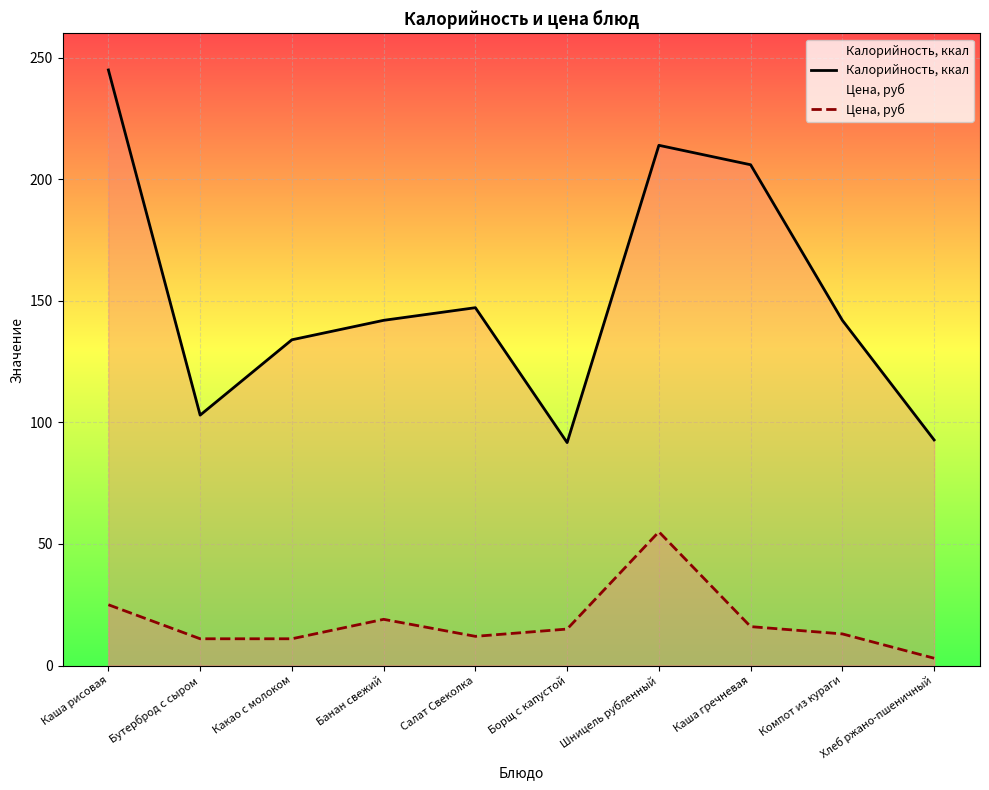

Rank the series at Какао с молоком from lowest to highest value.

Цена, руб, Калорийность, ккал